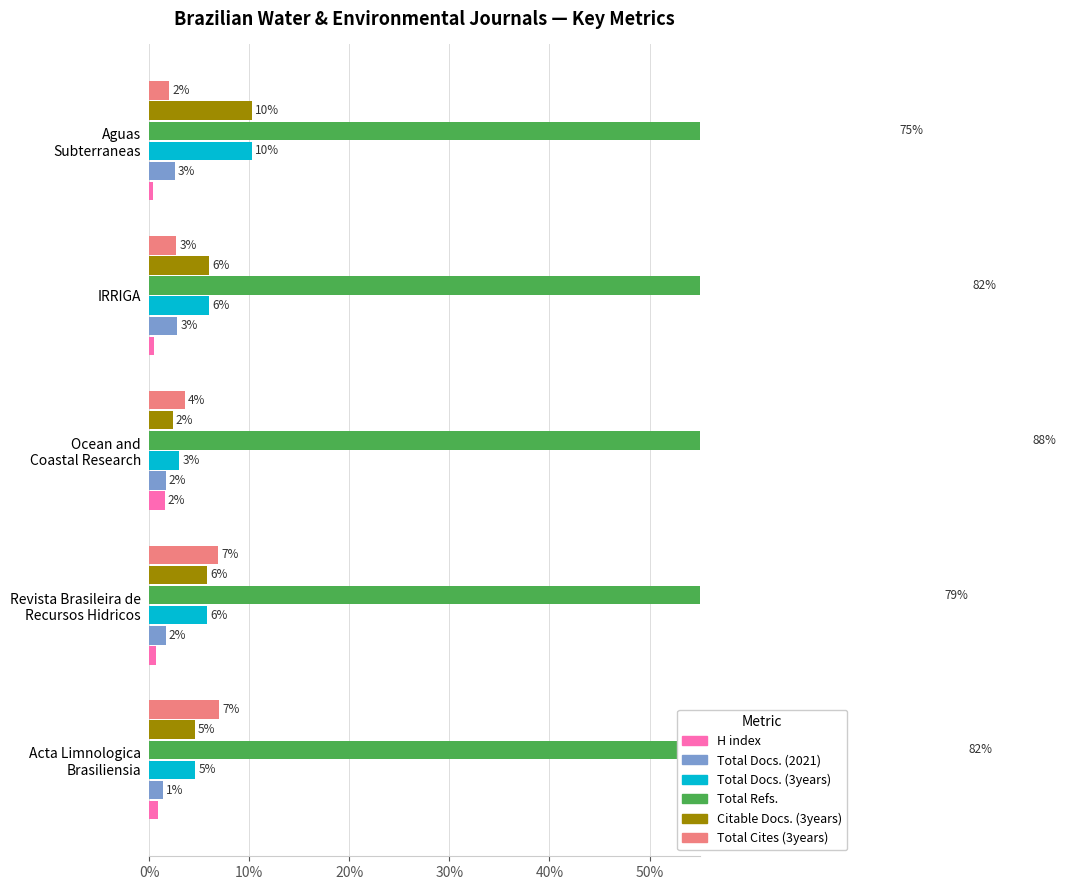

Count the number of data series in this chart.

6